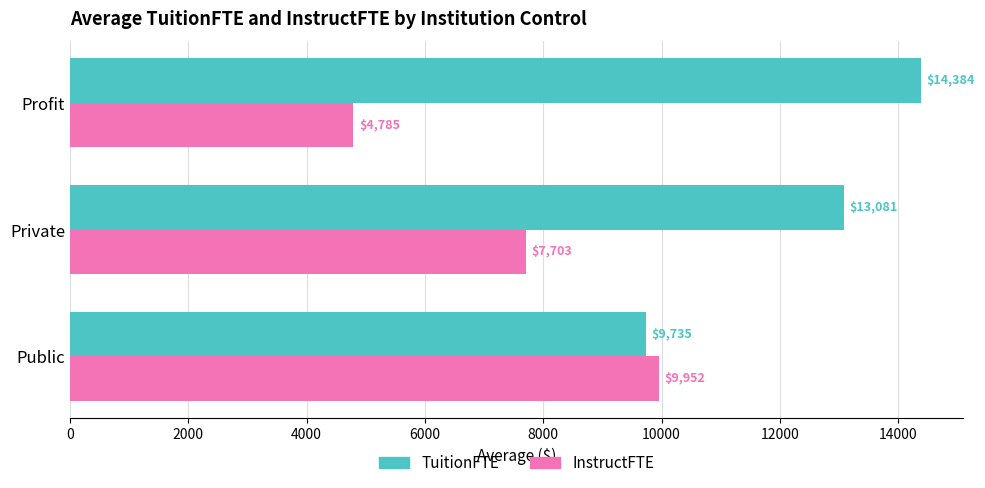

At which label is InstructFTE closest to 7368?

Private